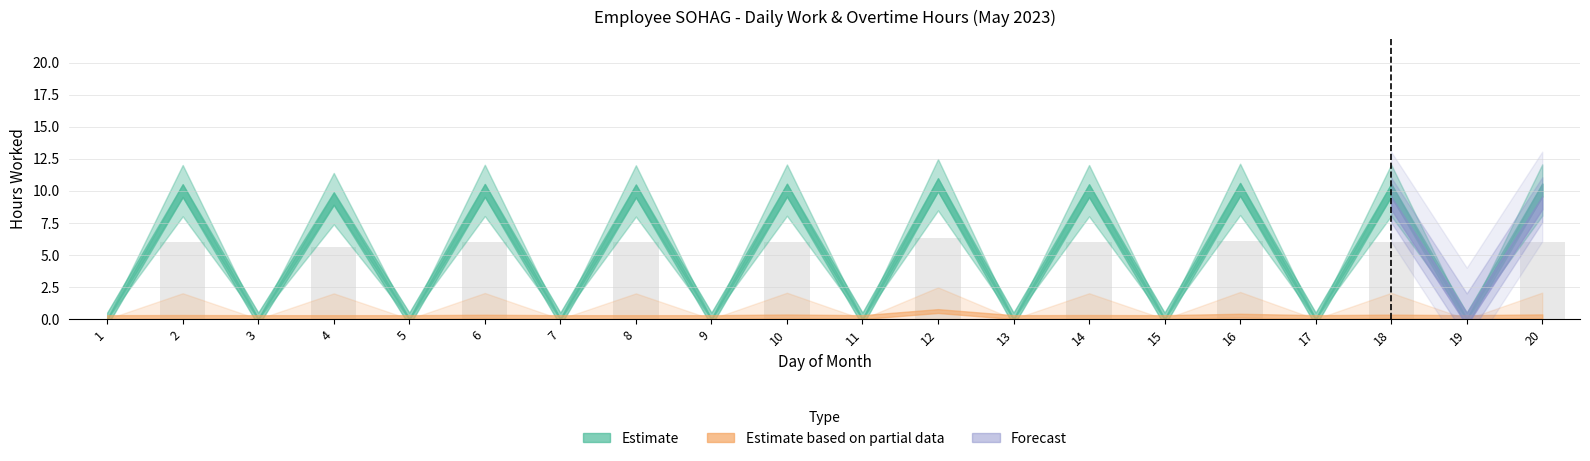

What is the sum of all values?

60.1